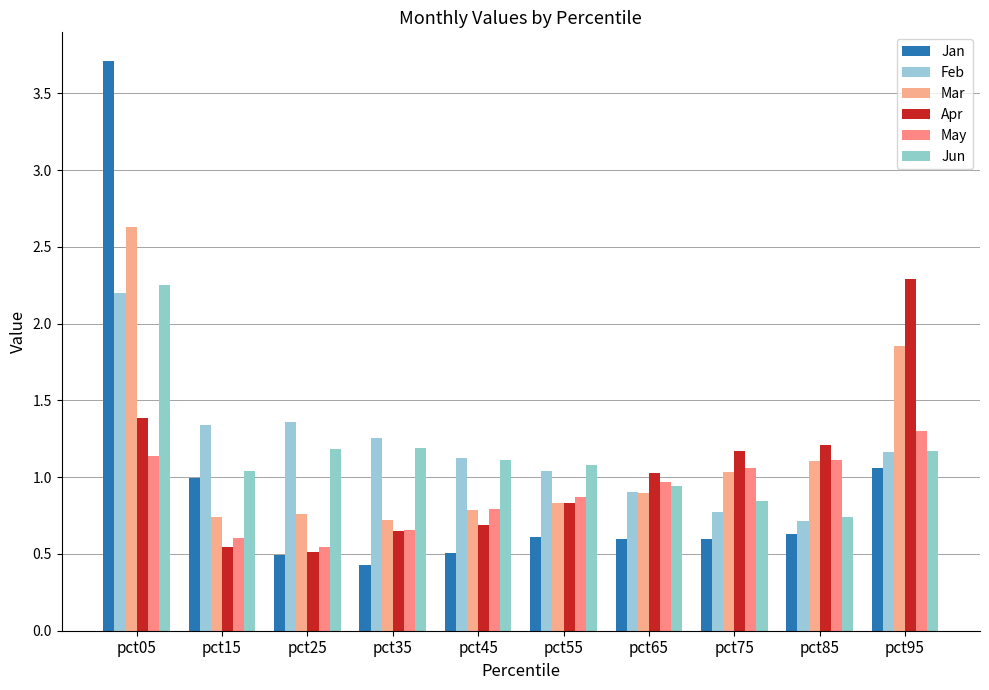

What is the average value of the Jun series?

1.2